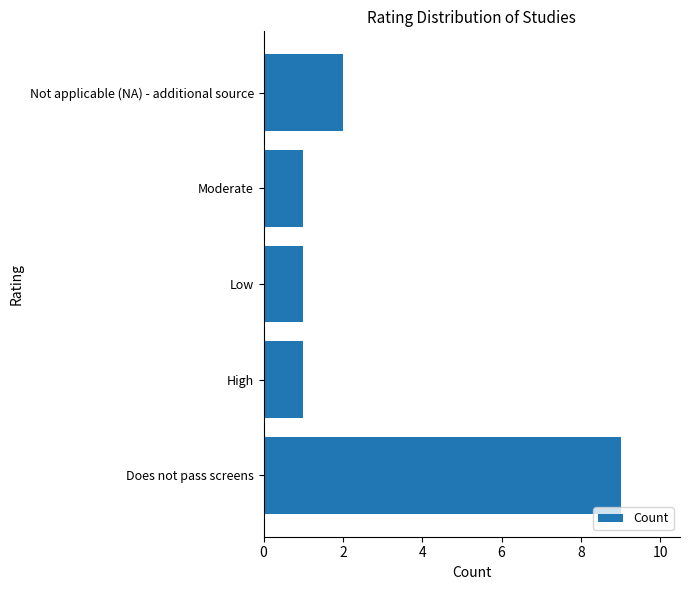

Count the number of categories in the chart.

5